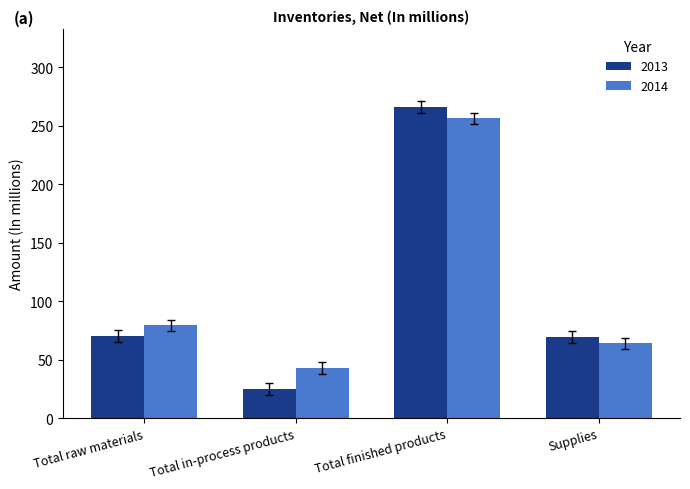

Are the bars grouped side by side (vs. stacked)?

Yes